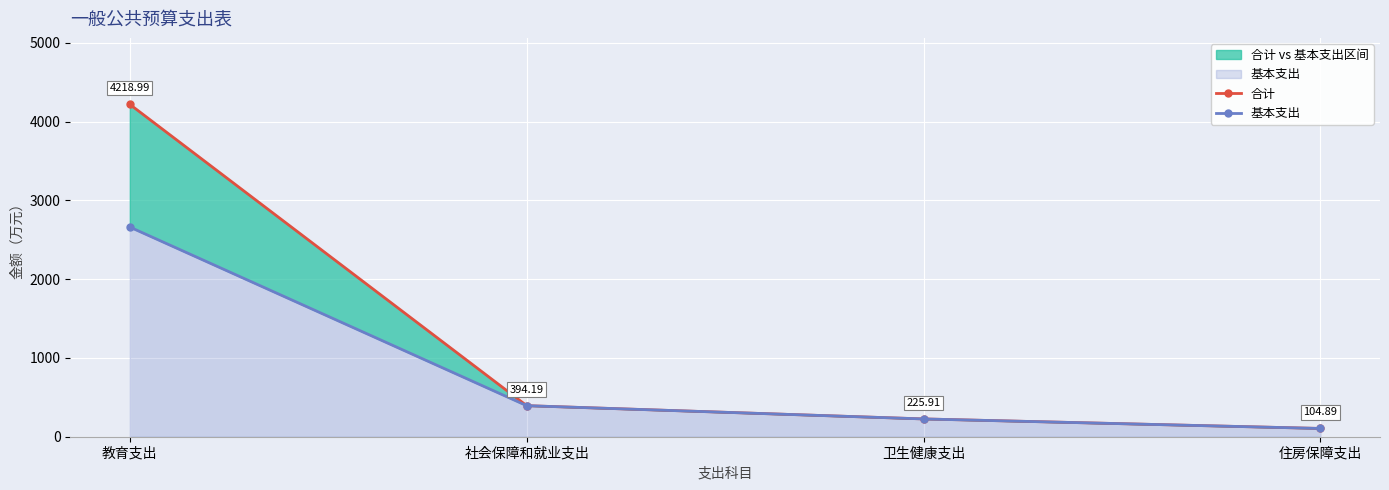

What is the difference between the second highest and second lowest values in the 基本支出 series?

168.4